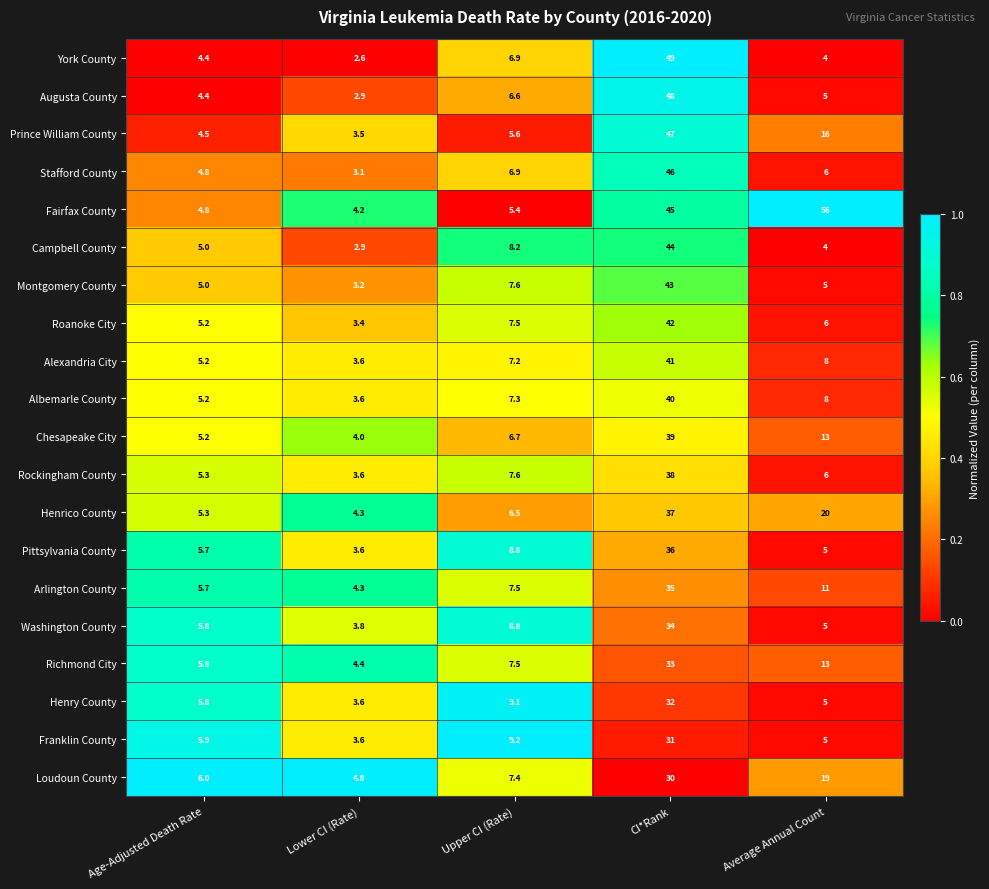

Rank the categories by Loudoun County value from highest to lowest.

CI*Rank, Average Annual Count, Upper CI (Rate), Age-Adjusted Death Rate, Lower CI (Rate)